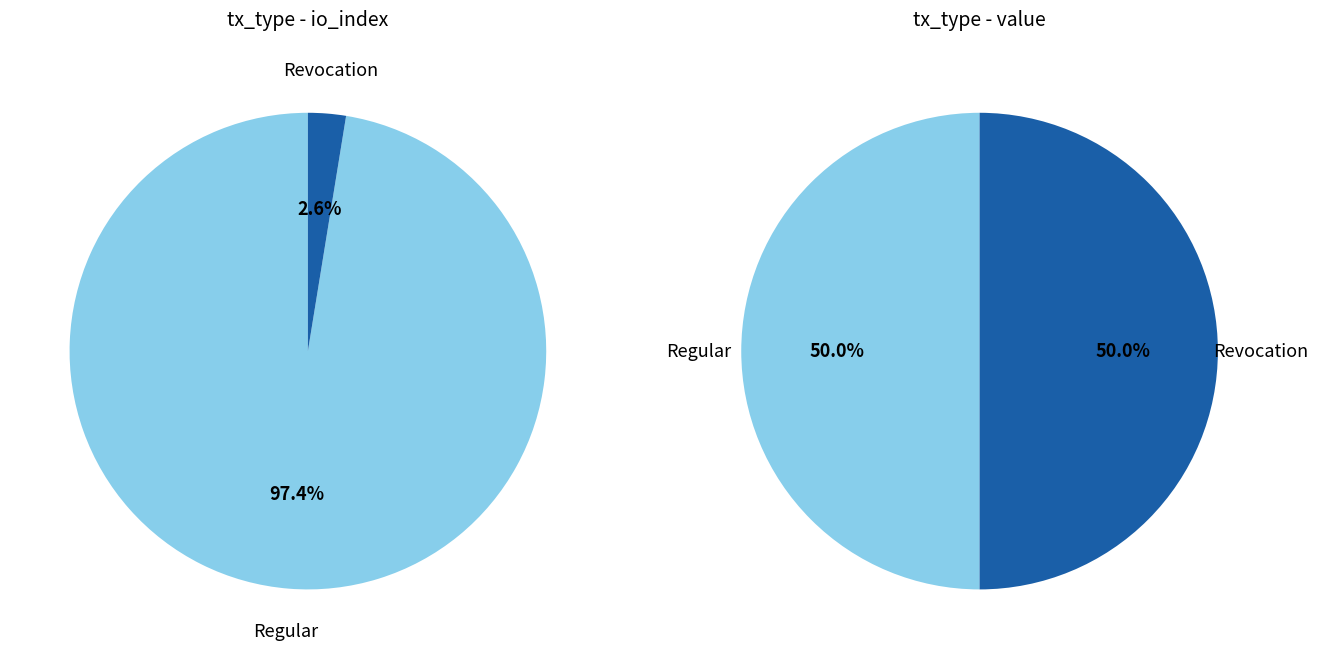

Which has a higher value, io_index or 1?

io_index